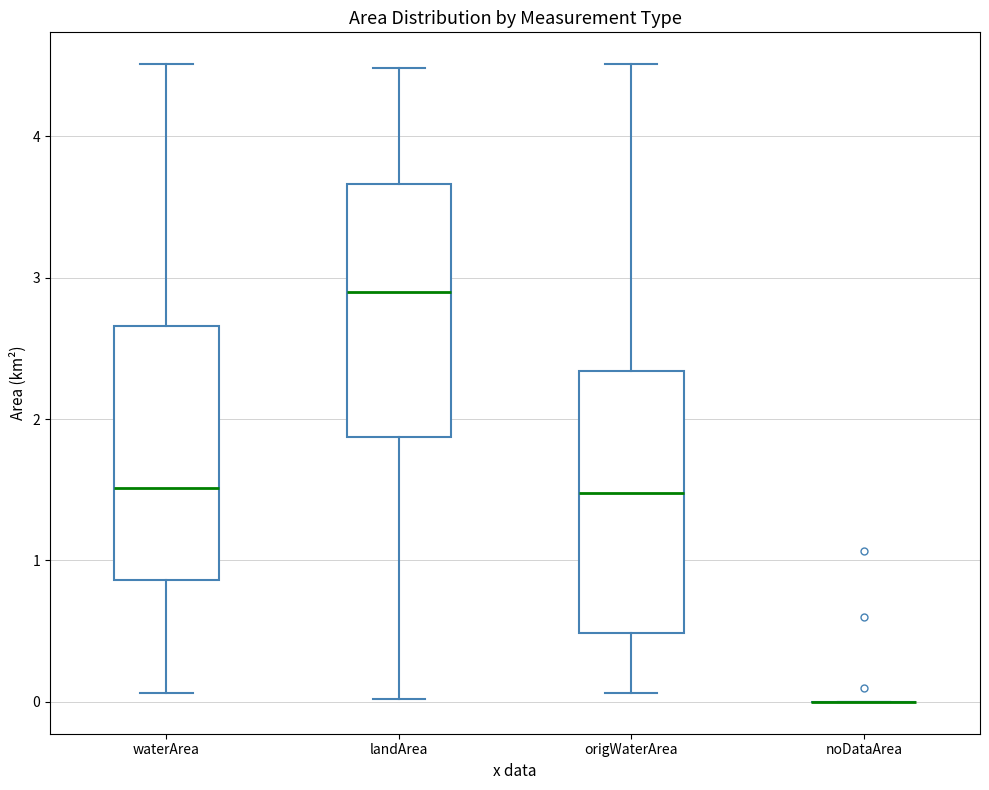

Reading left to right, read every box against the y-axis: the position of its median line, the range the box covers, and the ends of its whiskers. The values are not printed on the chart, so give them approximately, as read against the axis.

waterArea: median 1.5, box 0.9 to 2.7, whiskers 0.1 to 4.5
landArea: median 2.9, box 1.9 to 3.7, whiskers 0.0 to 4.5
origWaterArea: median 1.5, box 0.5 to 2.3, whiskers 0.1 to 4.5
noDataArea: box collapsed to a line at 0.0, whiskers 0.0 to 0.0